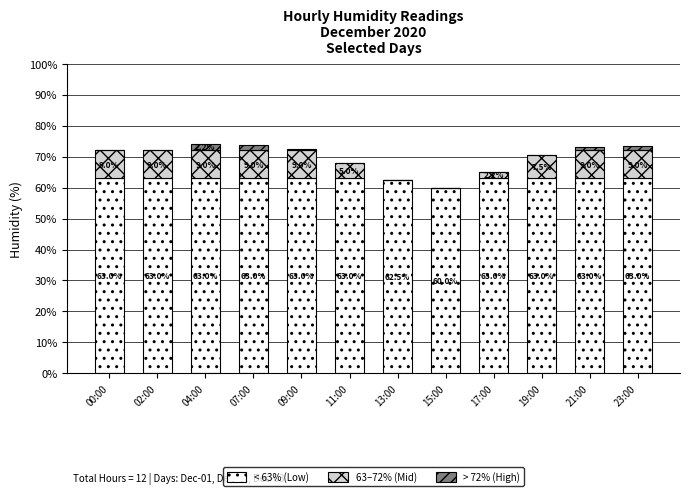

The value of < 63% (Low) at 19:00 is 82.4. True or false?

False